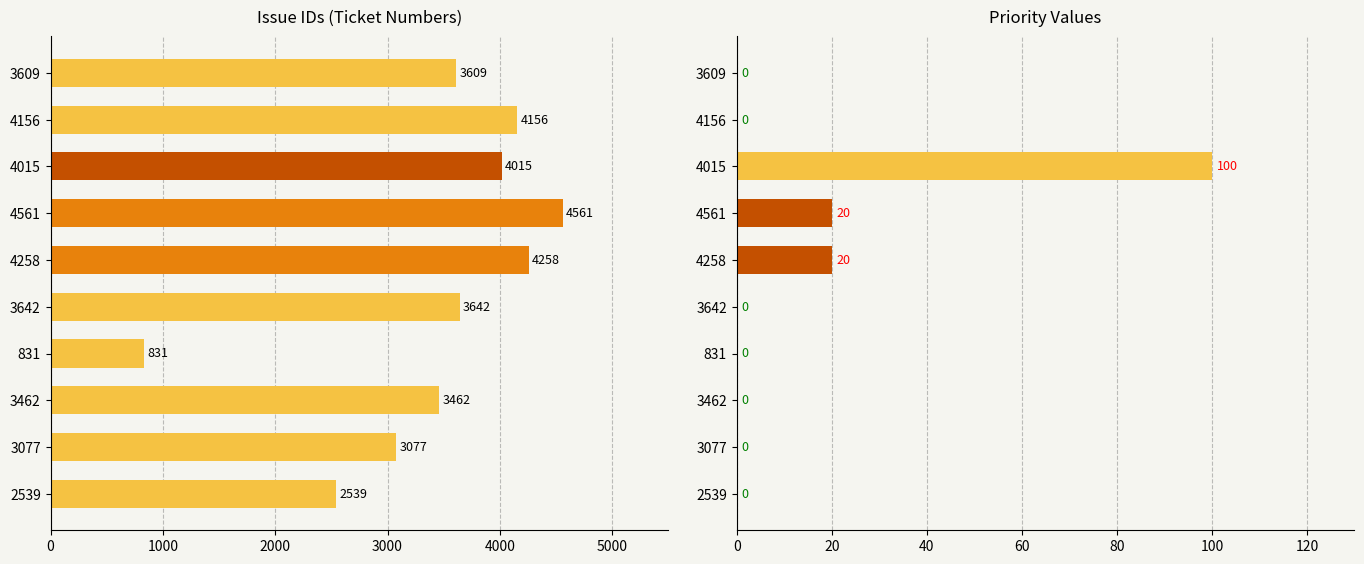

Read the Issue Number value at 4258, to the nearest 100.

4300